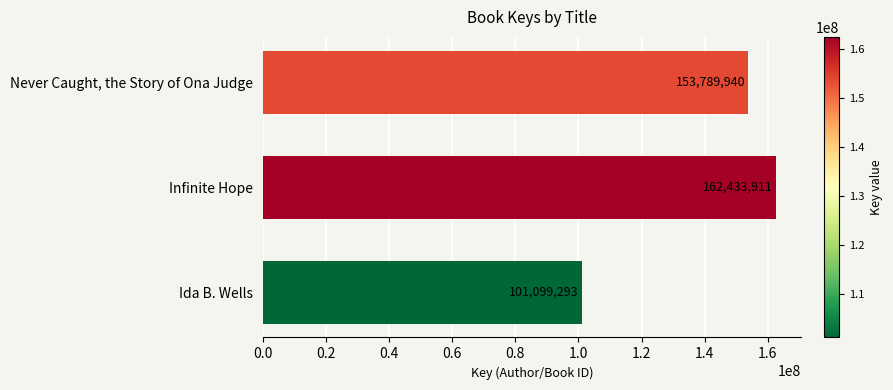

At which category does the chart reach its minimum across all series?

Ida B. Wells